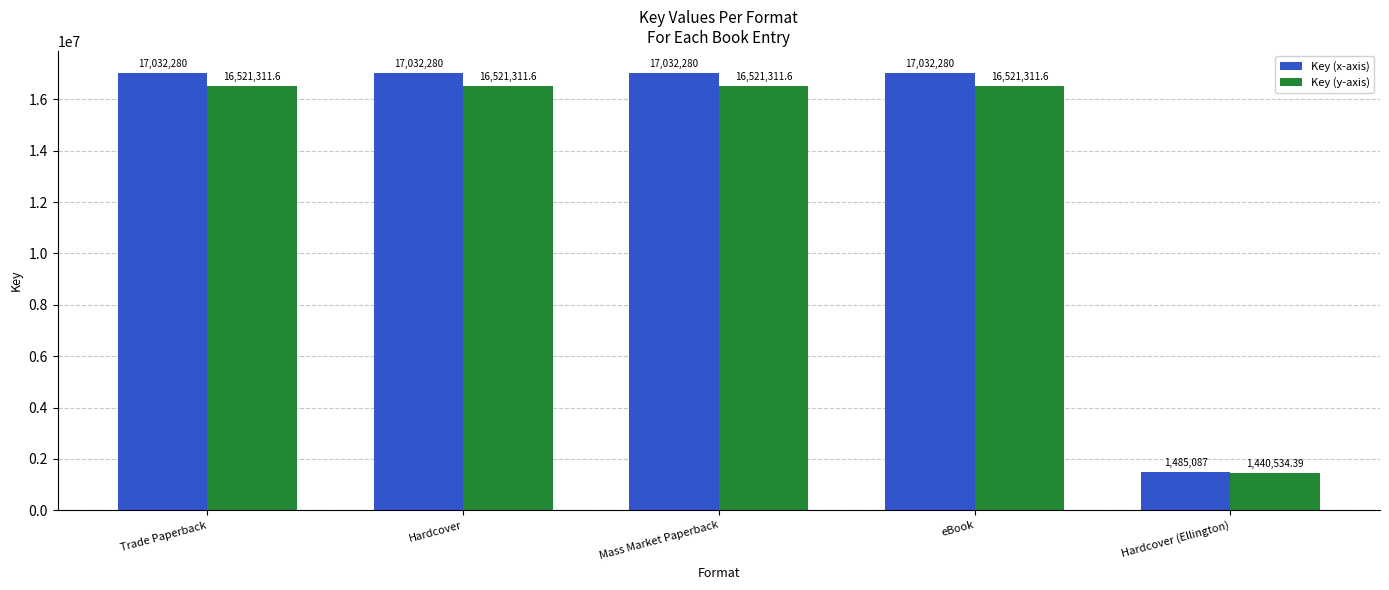

The value of Key (x-axis) at Hardcover (Ellington) is 1485087.0. True or false?

True